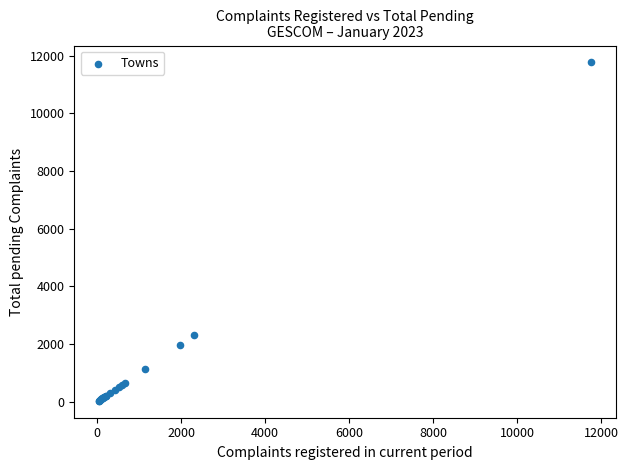

What Y value in the scatter plot is closest to 5901?

2322